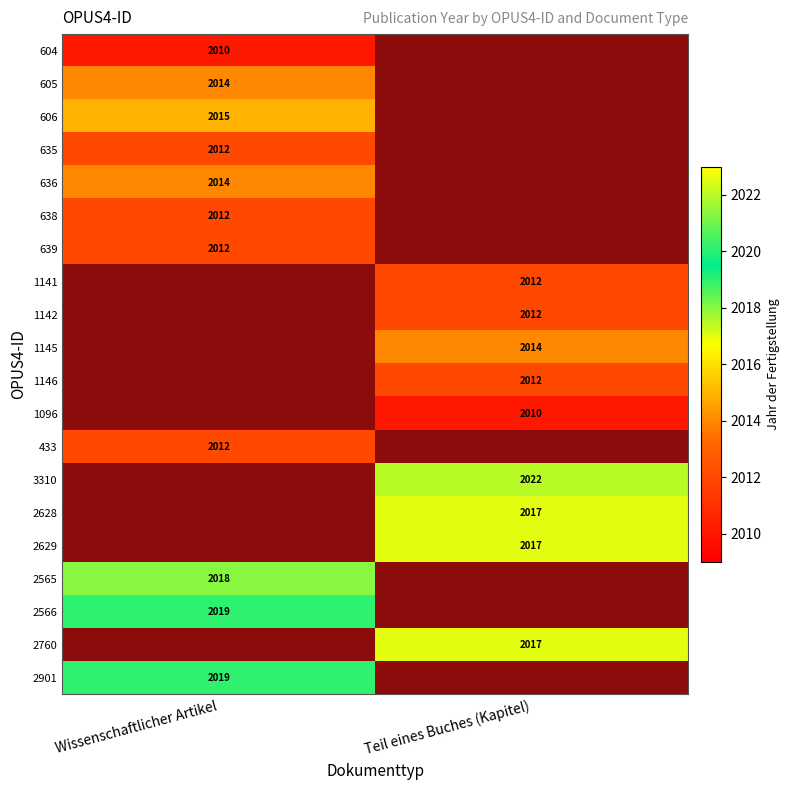

True or false: 1141 has a value of 3220 at Teil eines Buches (Kapitel).

False